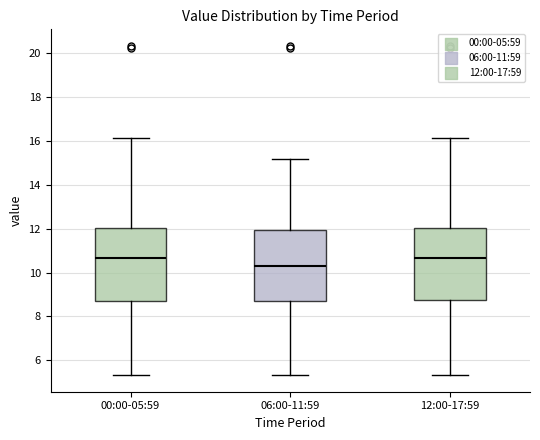

Reading left to right, transcribe this box plot: for each box, give where its median line is, the range the box spans, and where its two whiskers end, as read against the y-axis. The values are not printed on the chart, so give them approximately, as read against the axis.

00:00-05:59: median 10.6, box 8.8 to 12.0, whiskers 5.4 to 16.2
06:00-11:59: median 10.2, box 8.8 to 12.0, whiskers 5.4 to 15.2
12:00-17:59: median 10.6, box 8.8 to 12.0, whiskers 5.4 to 16.2